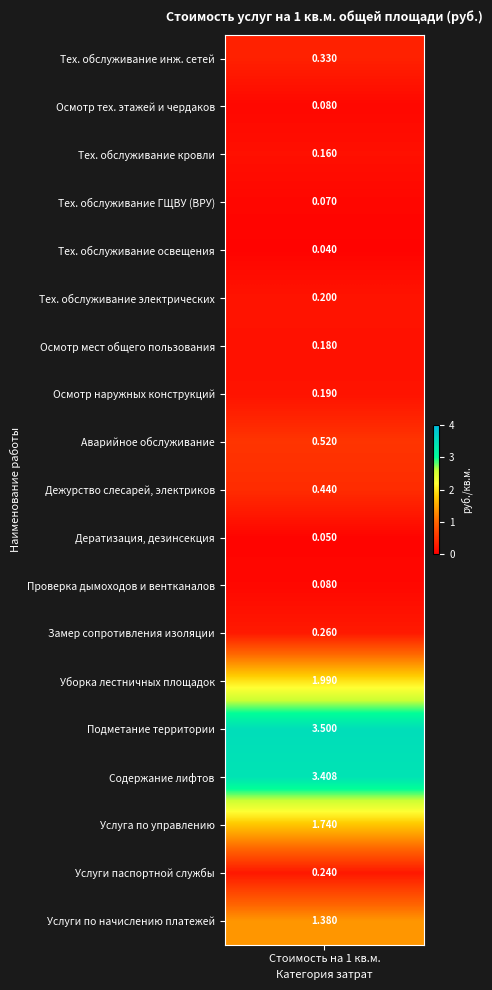

What is the difference between the values at 1 and 17?

1.4